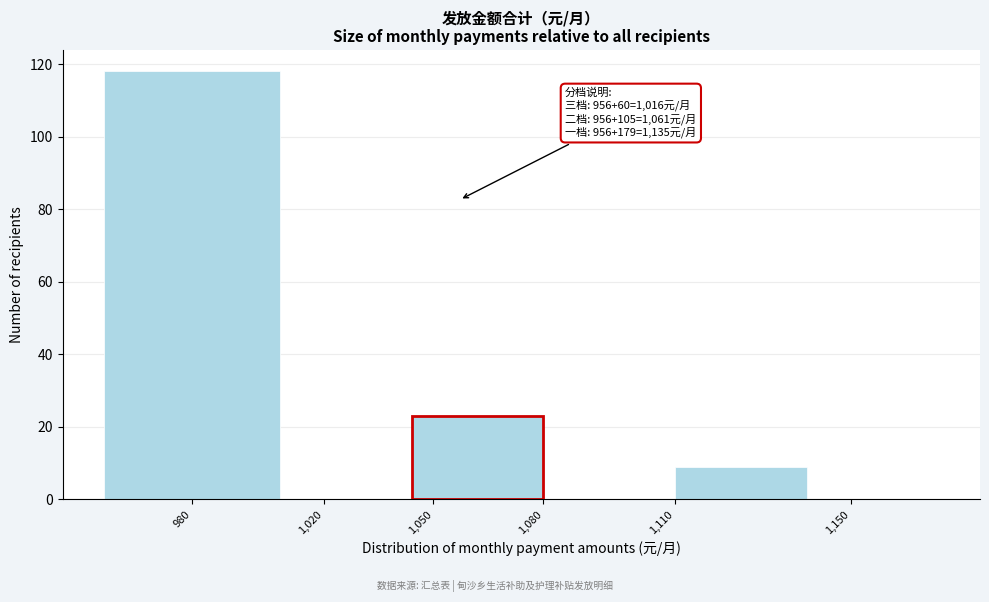

Reading left to right, extract all data points from this chart.

980=118	1,020=0	1,050=23	1,080=0	1,110=9	1,150=0